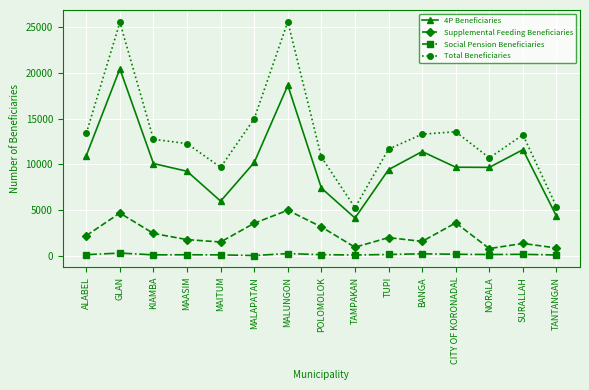

How many data points does each series have?

15